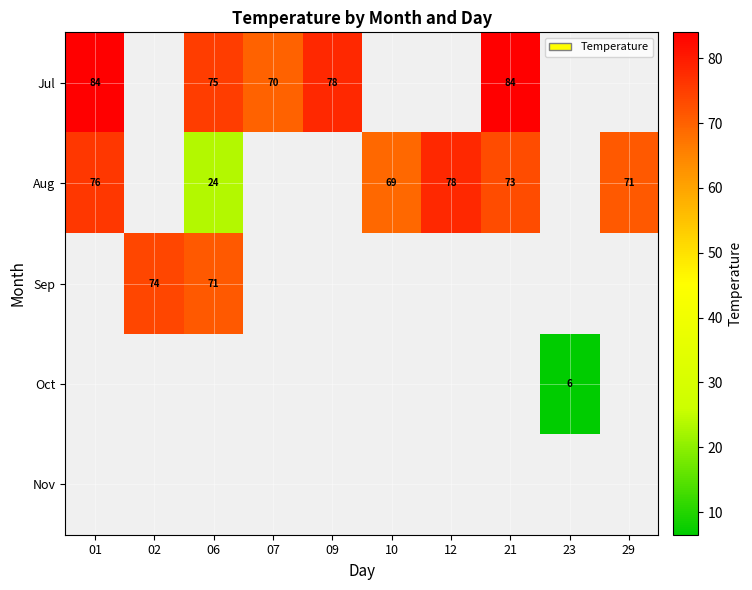

Count the number of categories in the chart.

10